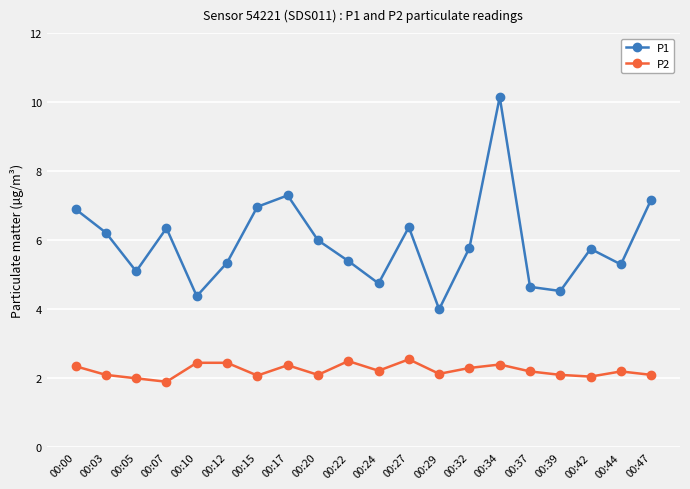

How many values in the P1 series exceed 5?

15